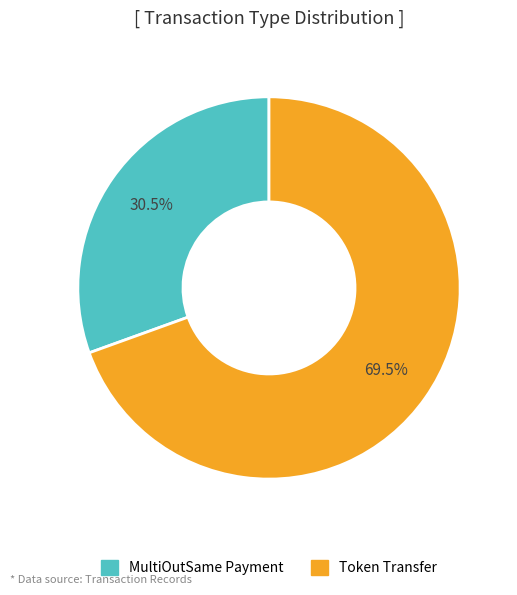

Is there a majority slice in this chart?

Yes